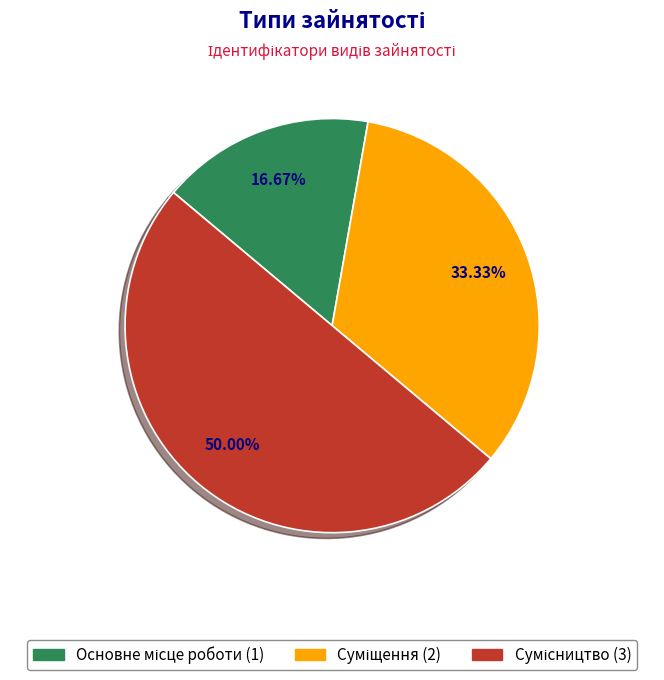

How many slices are in this pie chart?

3